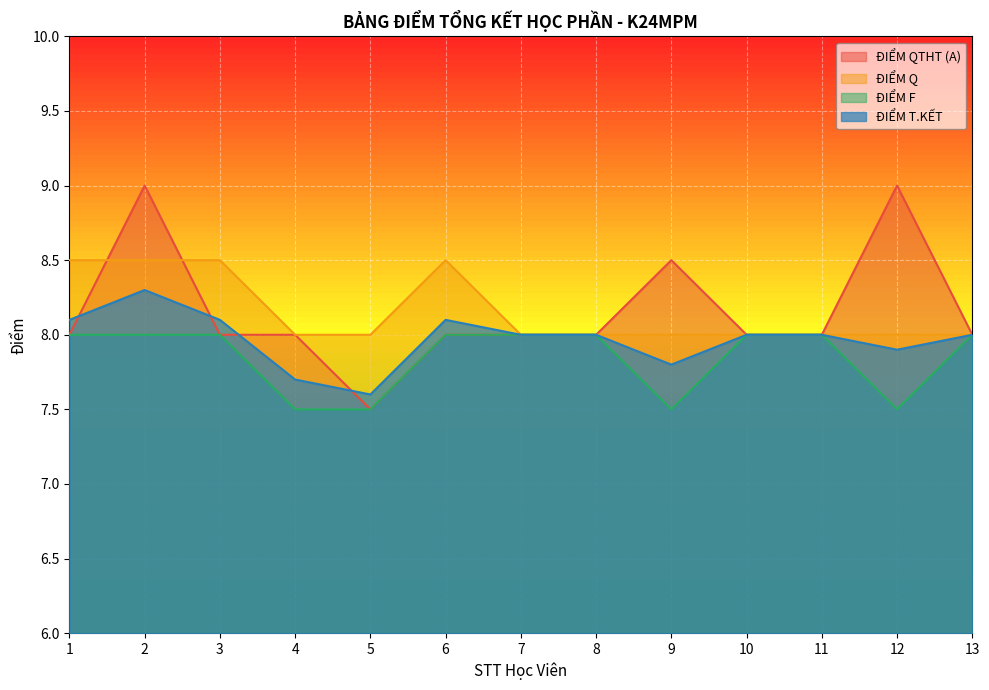

True or false: ĐIỂM F and ĐIỂM T.KẾT cross at least once.

False